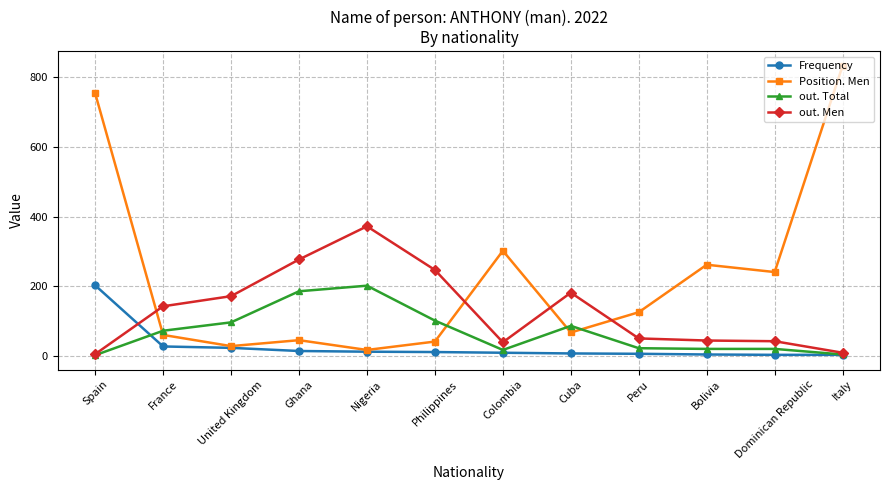

Is it true that out. Total equals 73 at France?

True